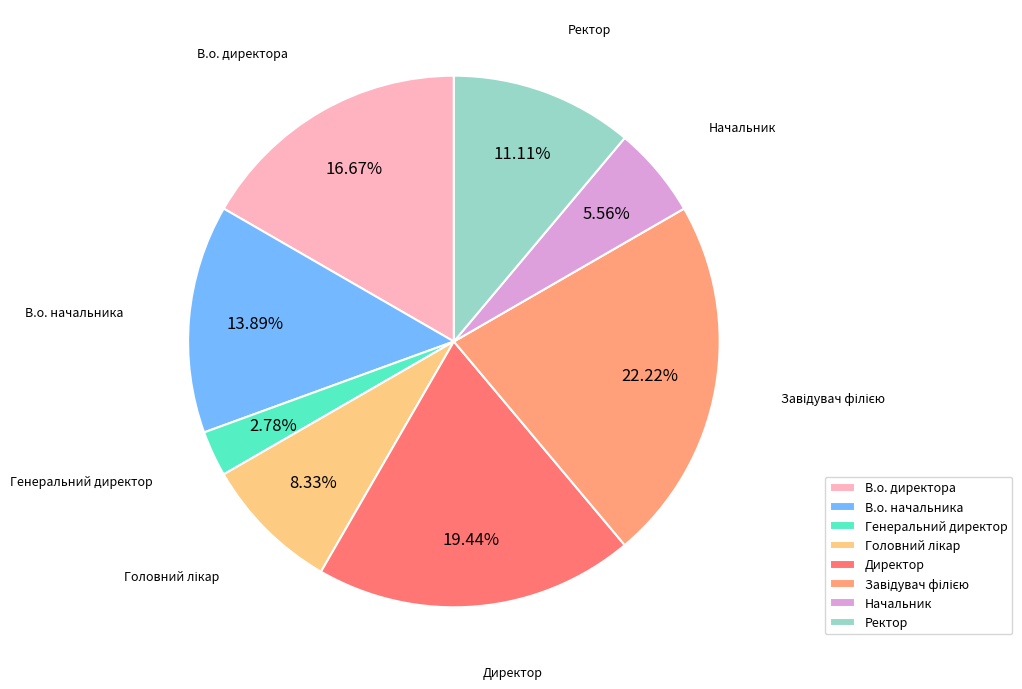

Is the sum of В.о. начальника and Директор greater than half?

No